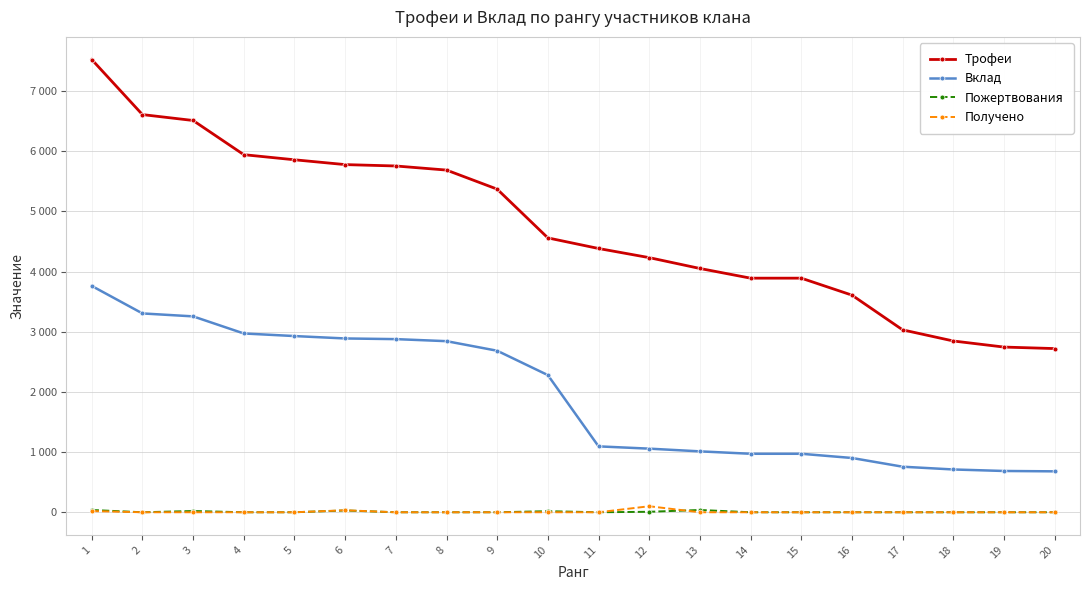

What is the spread (max minus min) of values at 9?

5369